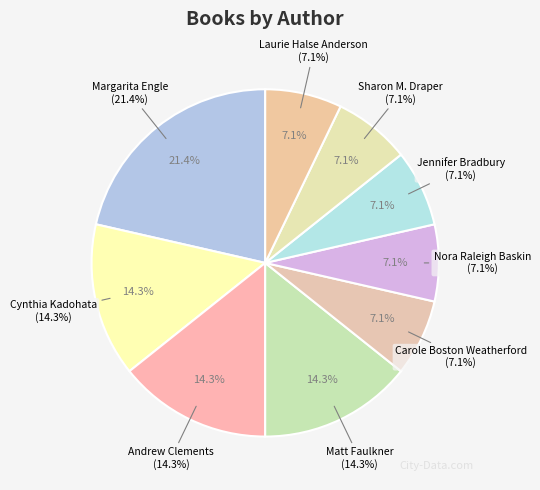

Count the number of slices in the pie.

9